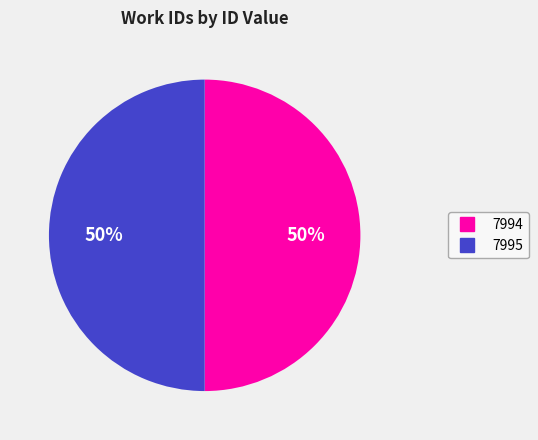

What is the ratio of the value at 7994 to the value at 7995?

1.0